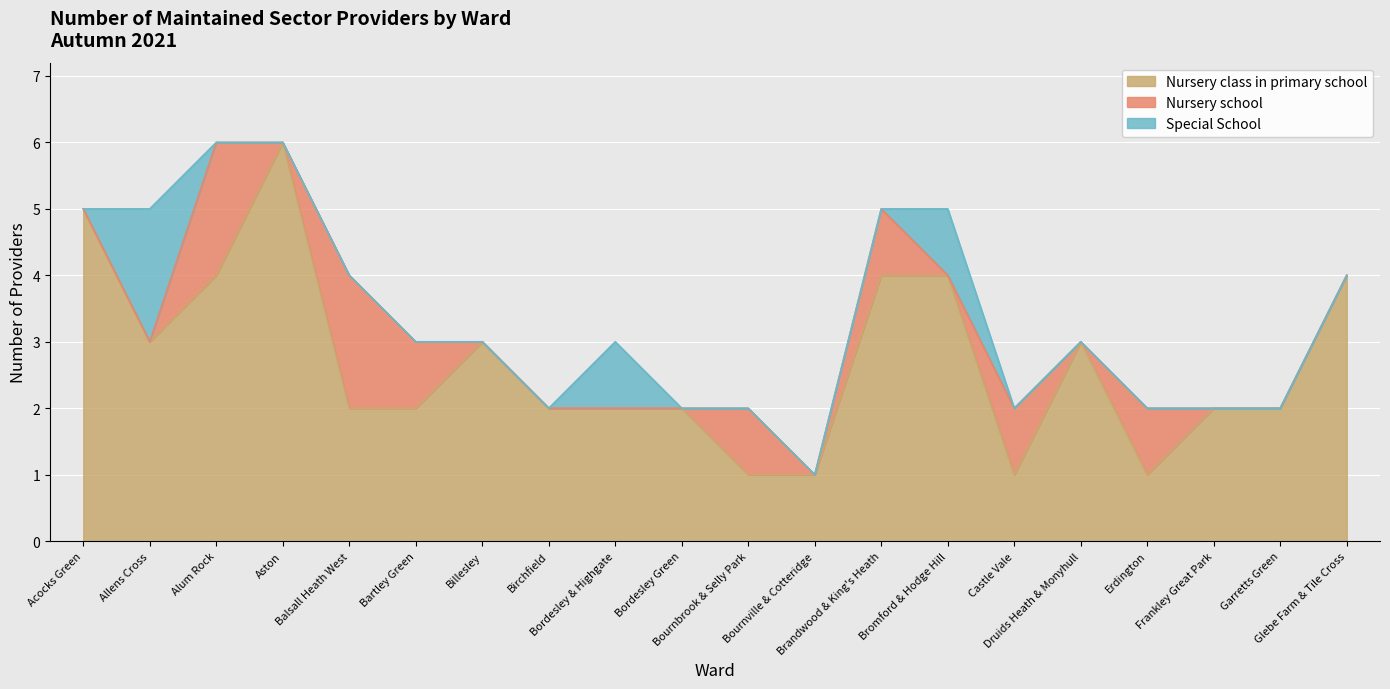

At which label does Nursery school reach its peak?

Alum Rock